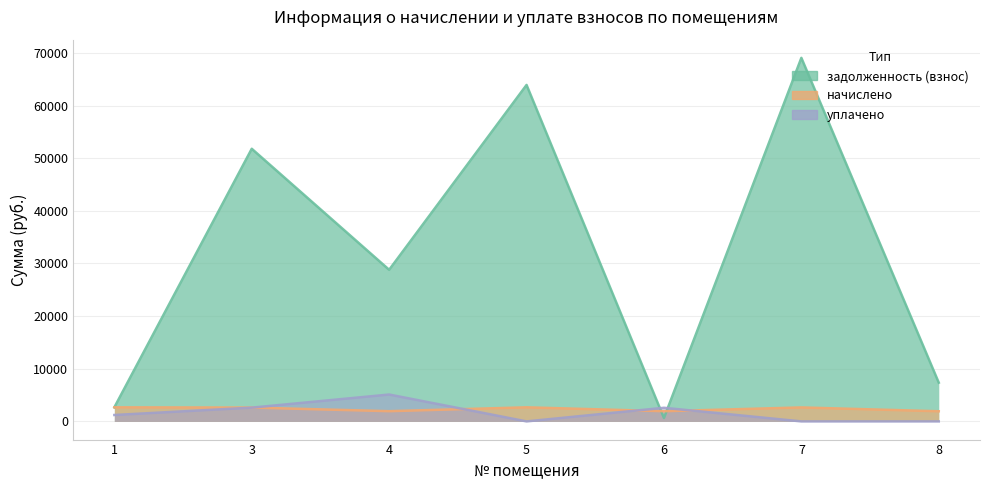

Where does the начислено series first go above 2628?

1